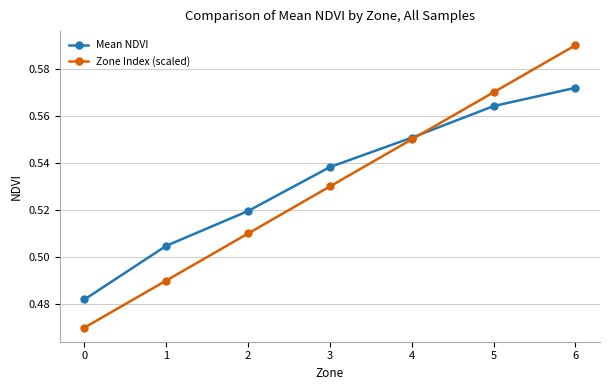

At 0, list the series in order from smallest to largest.

Zone Index (scaled), Mean NDVI